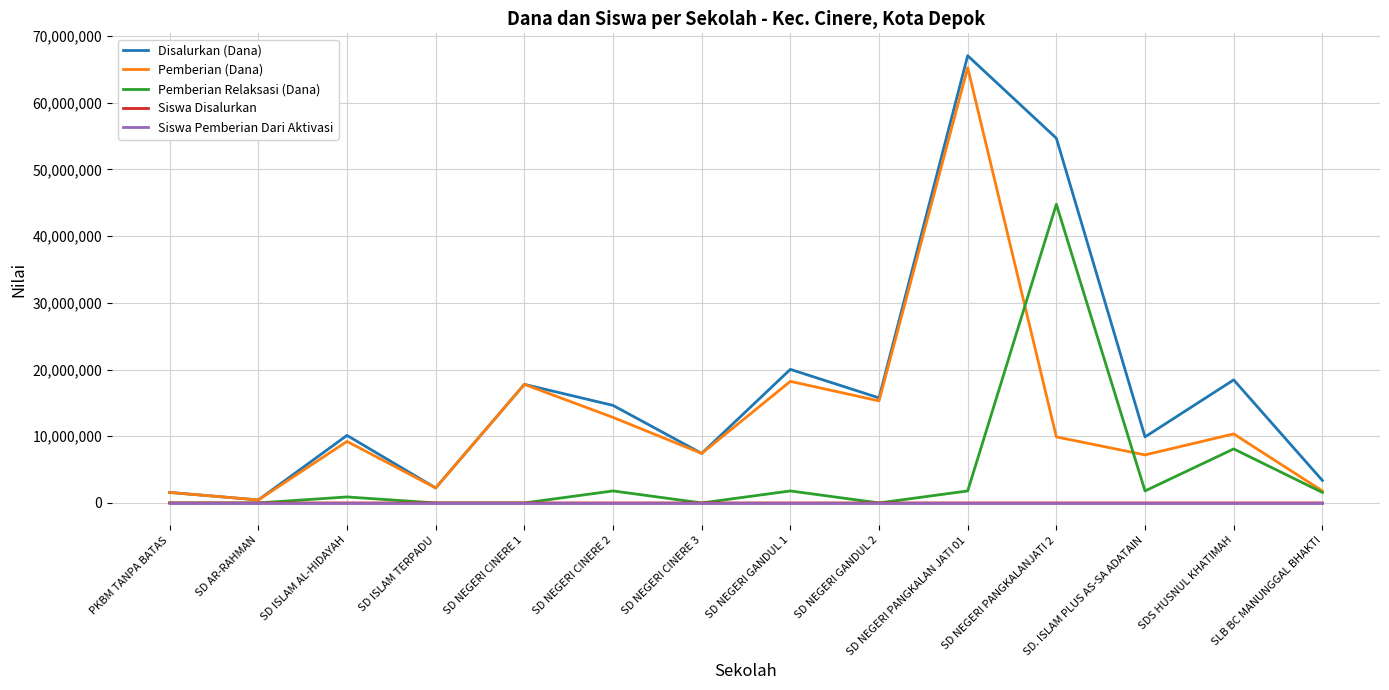

How many Siswa Pemberian Dari Aktivasi values are between 0 and 1?

13